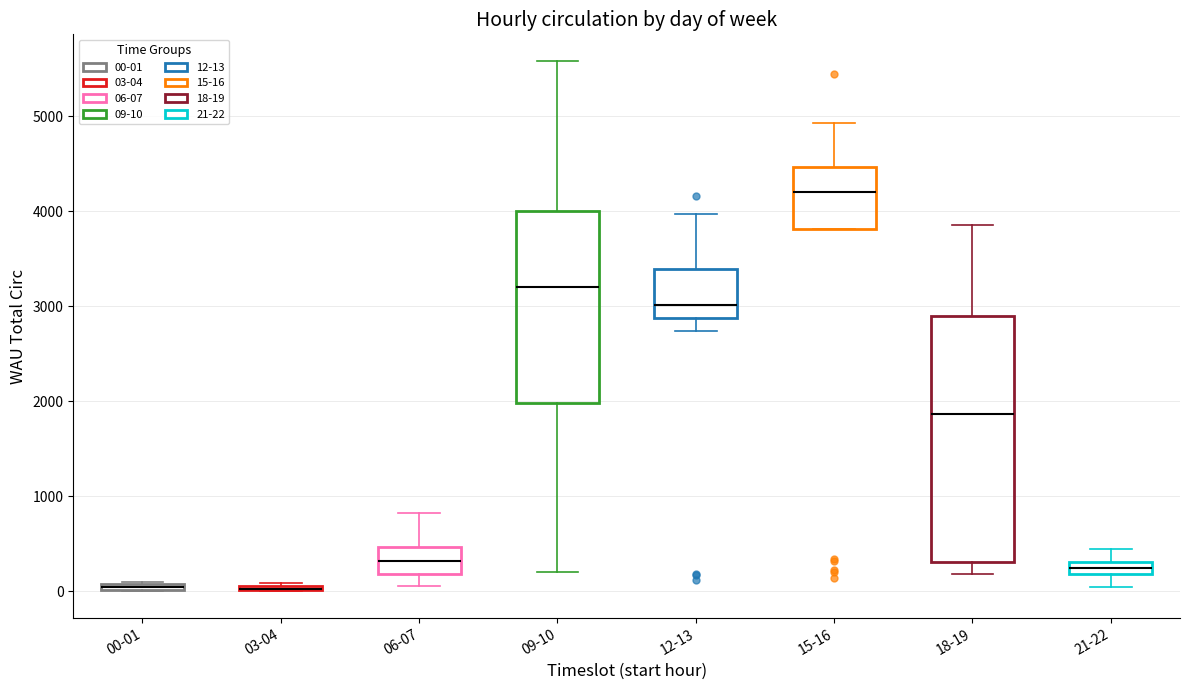

Comparing the boxes themselves (not the whiskers), which one is the tallest?

18-19